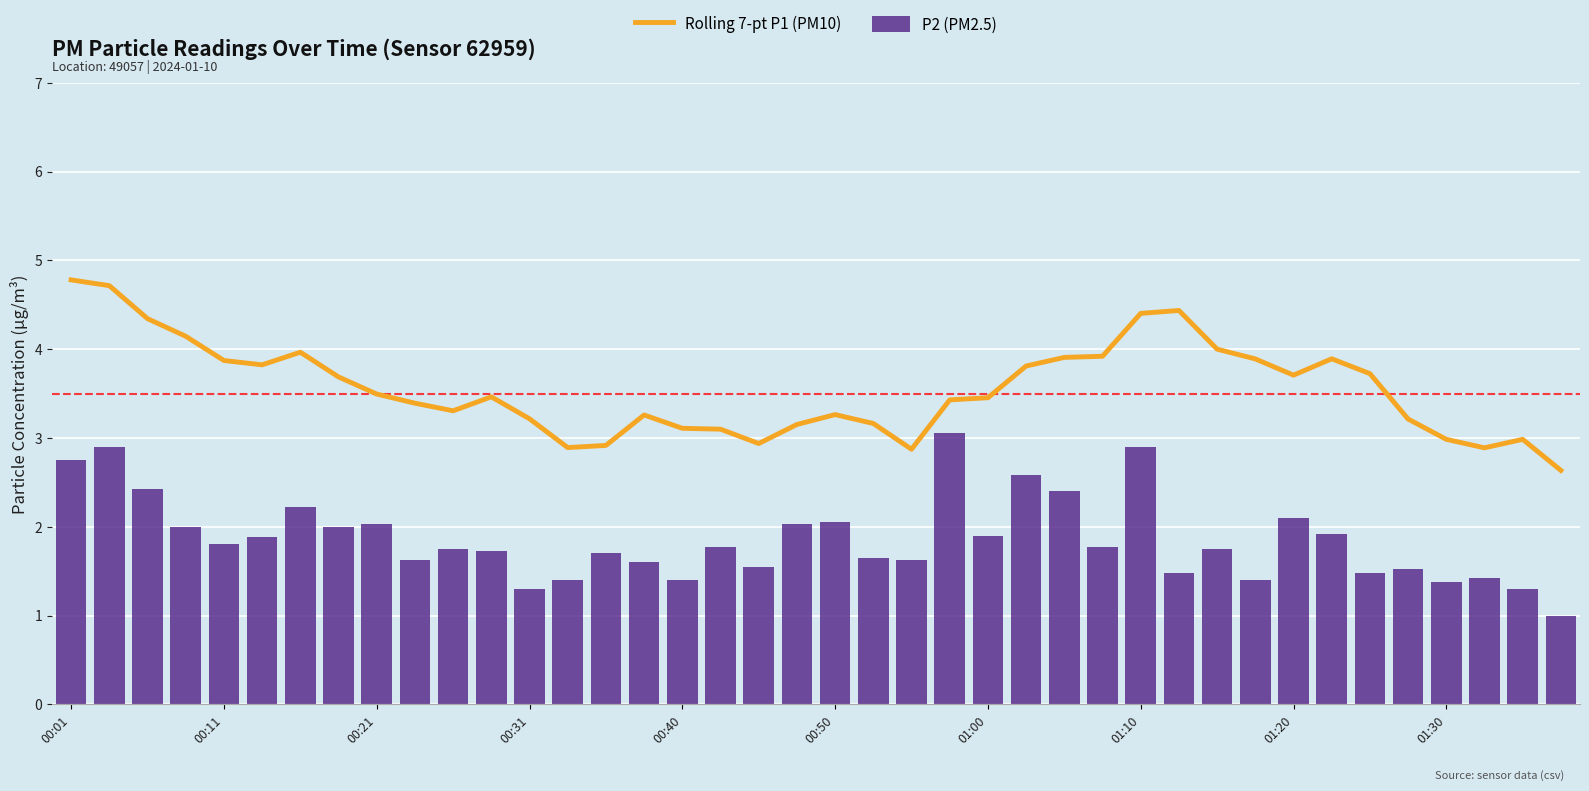

Which series has the largest total across all categories?

Rolling 7-pt P1 (PM10)